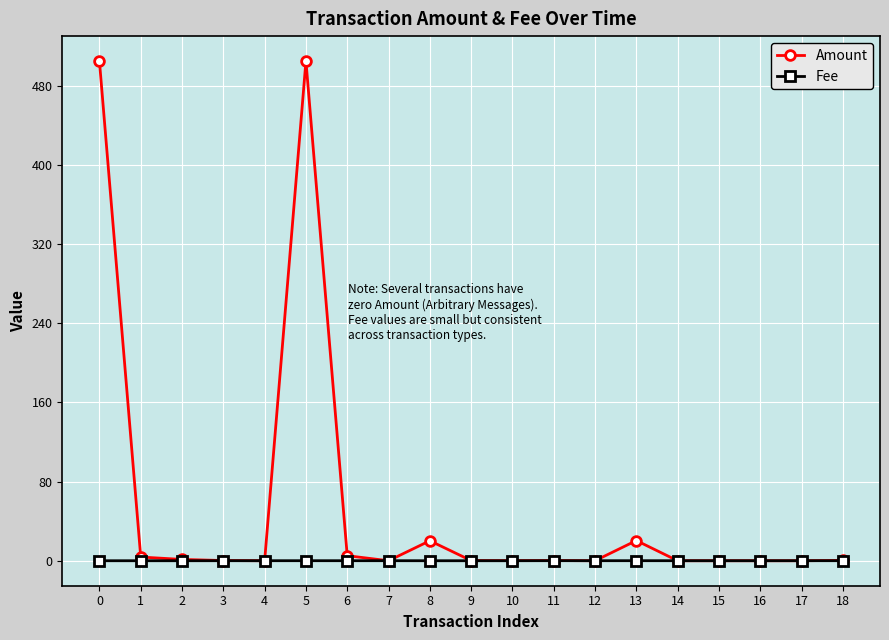

How many lines are shown in the chart?

2